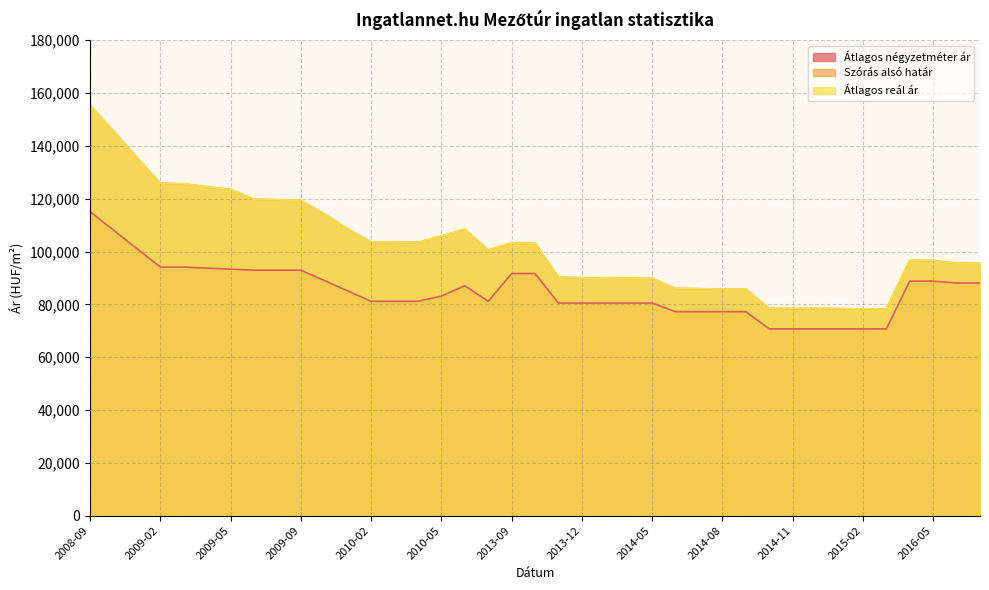

How many lines are shown in the chart?

3